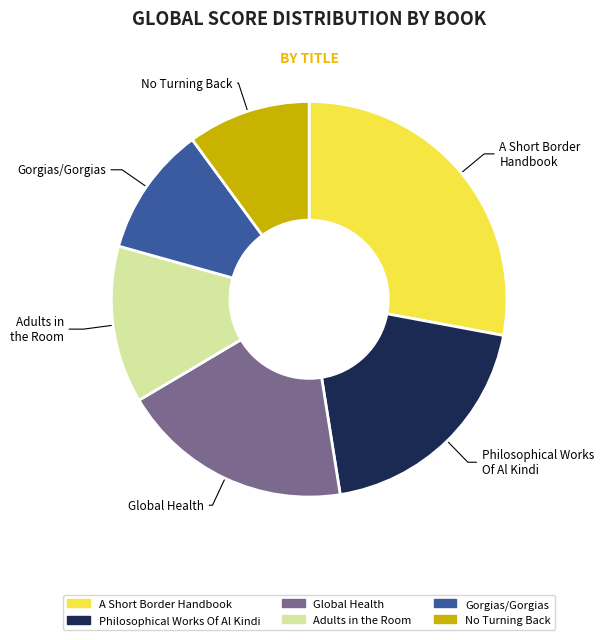

Is there any slice that represents more than half of the pie?

No